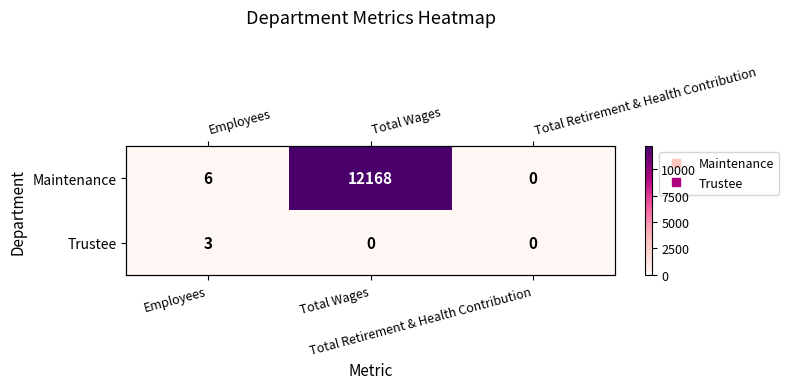

Rank the categories by Trustee value from lowest to highest.

Total Wages, Total Retirement & Health Contribution, Employees